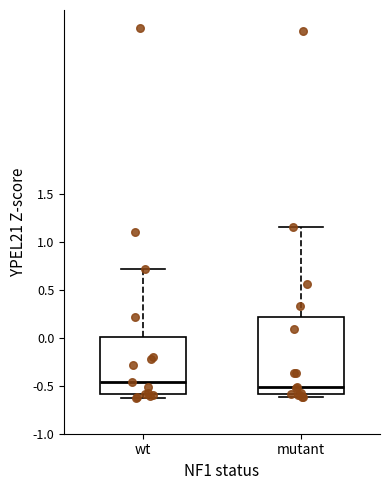

Reading left to right, read every box against the y-axis: the position of its median line, the range the box covers, and the ends of its whiskers. The values are not printed on the chart, so give them approximately, as read against the axis.

wt: median -0.45, box -0.60 to 0.00, whiskers -0.65 to 0.70
mutant: median -0.50, box -0.60 to 0.20, whiskers -0.60 (just below the box's lower edge) to 1.15